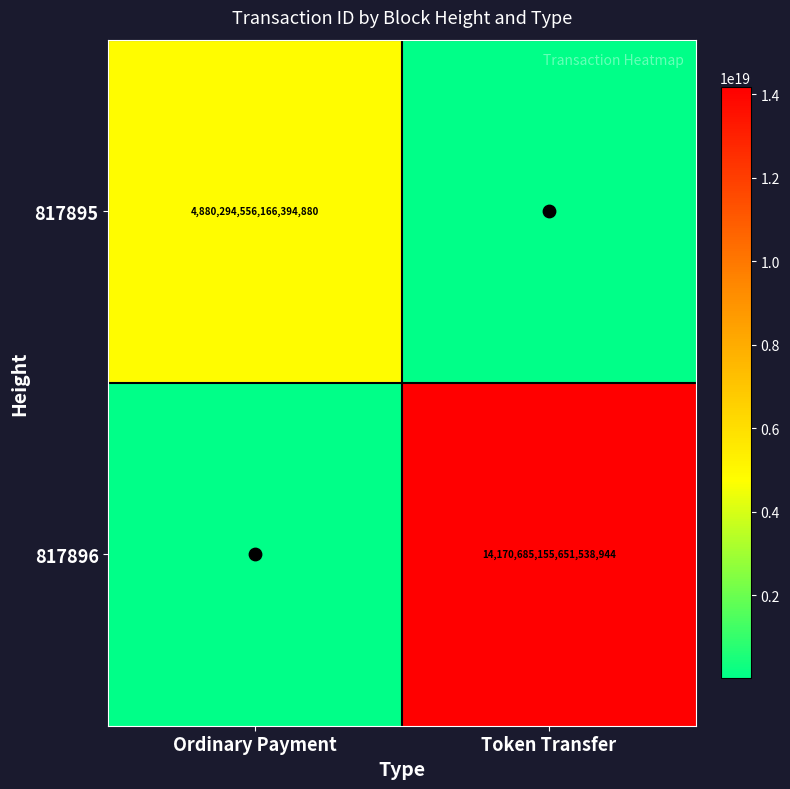

At which label does 817895 reach its peak?

Ordinary Payment